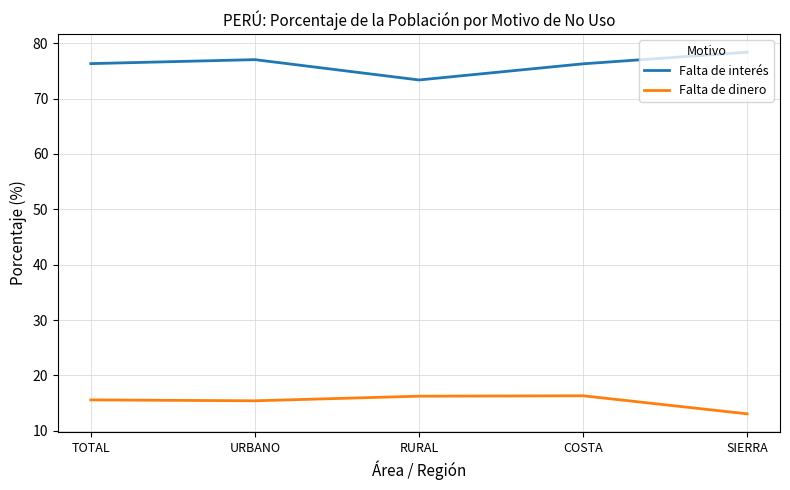

True or false: Falta de interés and Falta de dinero cross at least once.

False